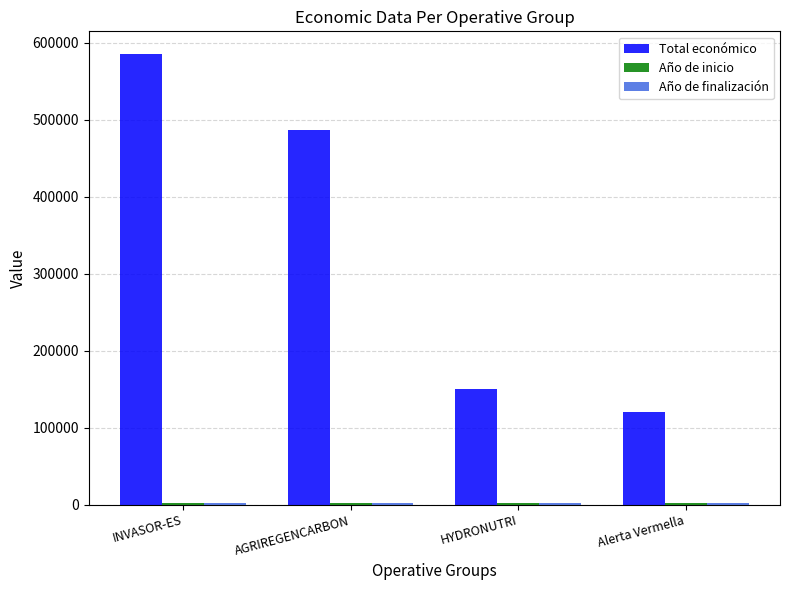

Between INVASOR-ES and HYDRONUTRI, which series saw the biggest shift?

Total económico